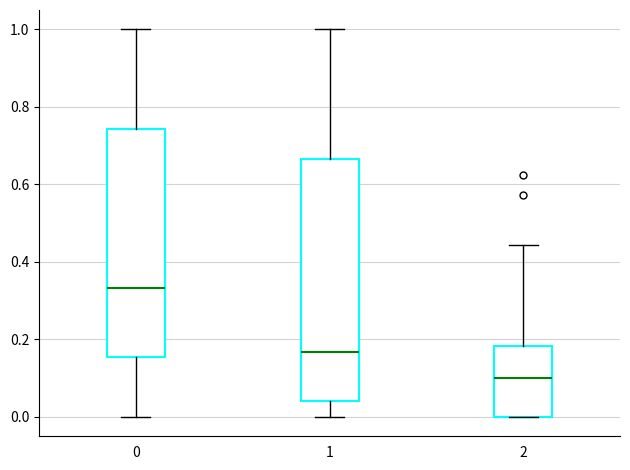

Which box is the tallest, from its lower edge to its upper edge?

1